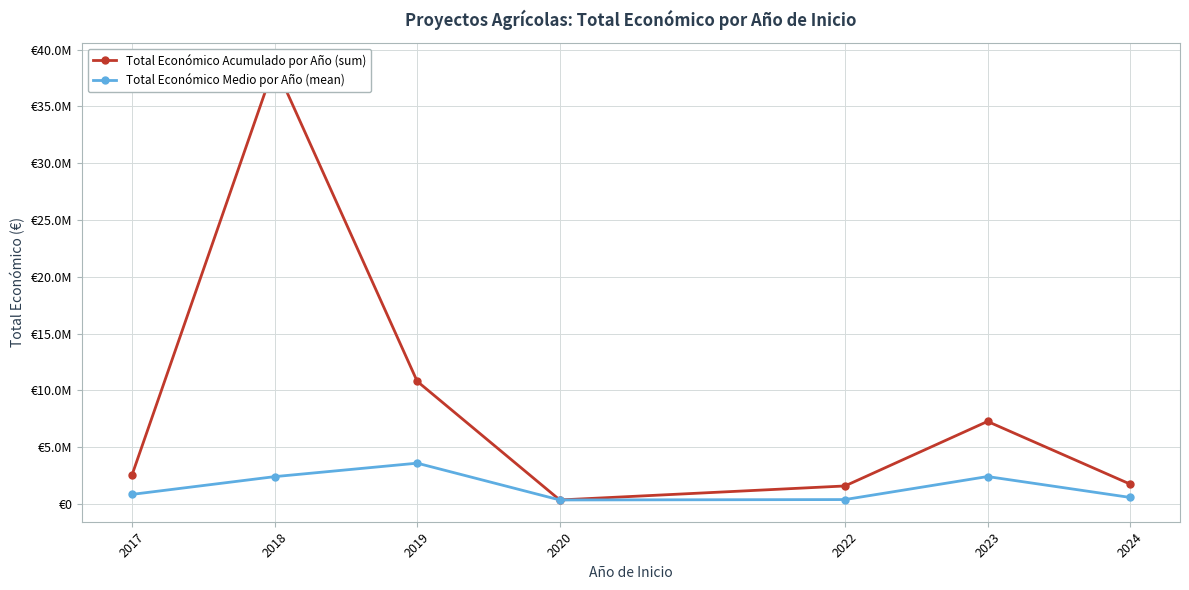

True or false: Total Económico Medio por Año (mean) and Total Económico Acumulado por Año (sum) cross at least once.

False